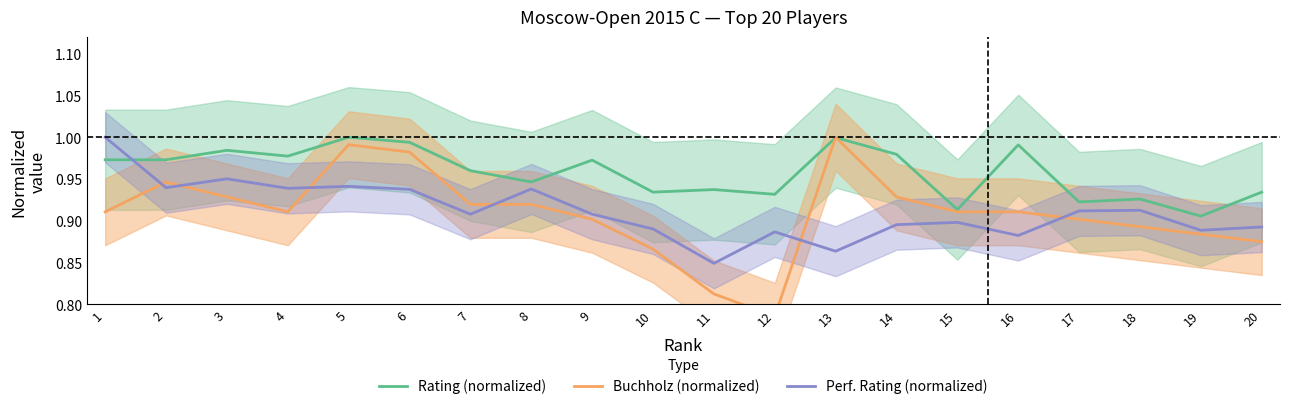

Rank the series at 17 from highest to lowest value.

Rating (normalized), Perf. Rating (normalized), Buchholz (normalized)